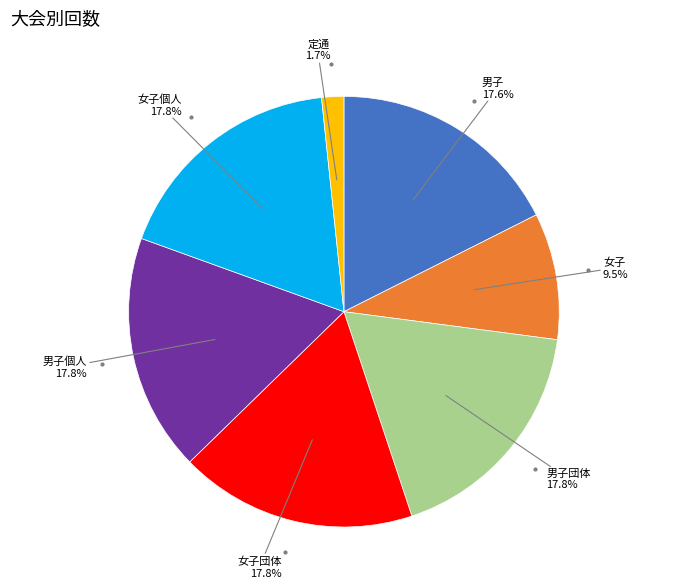

Which category has the smallest portion of the pie?

定通